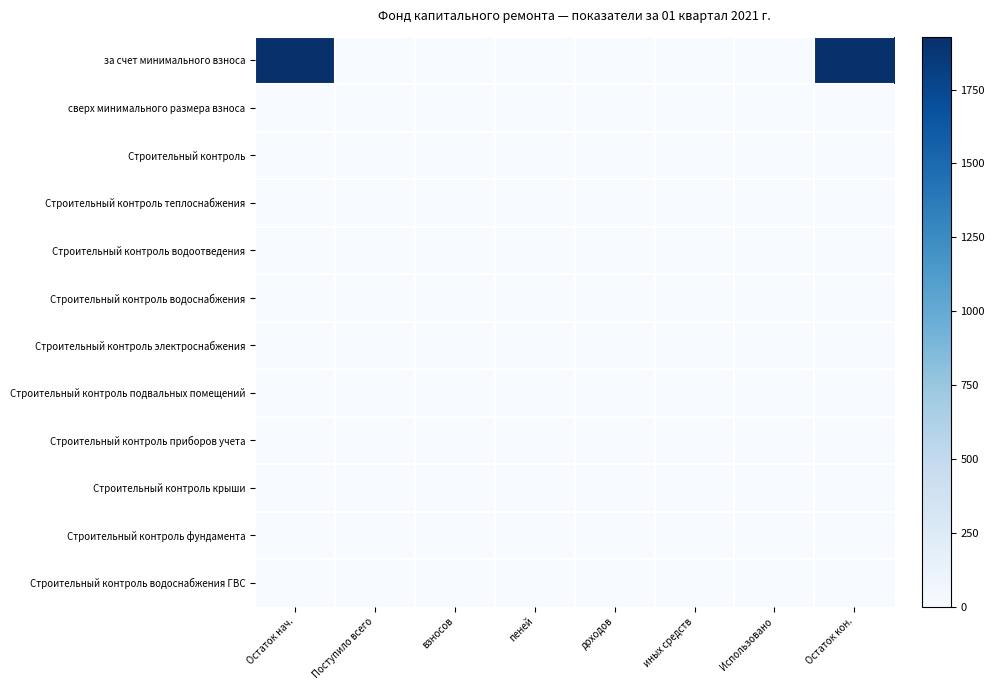

Which series has the widest spread of values?

за счет минимального взноса